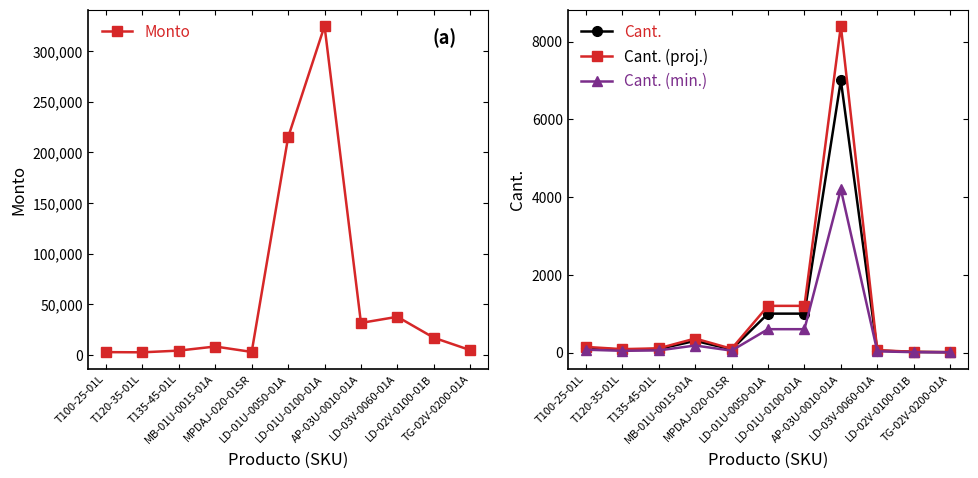

The Monto series shows 16857.8 at LD-02V-0100-01B. True or false?

True